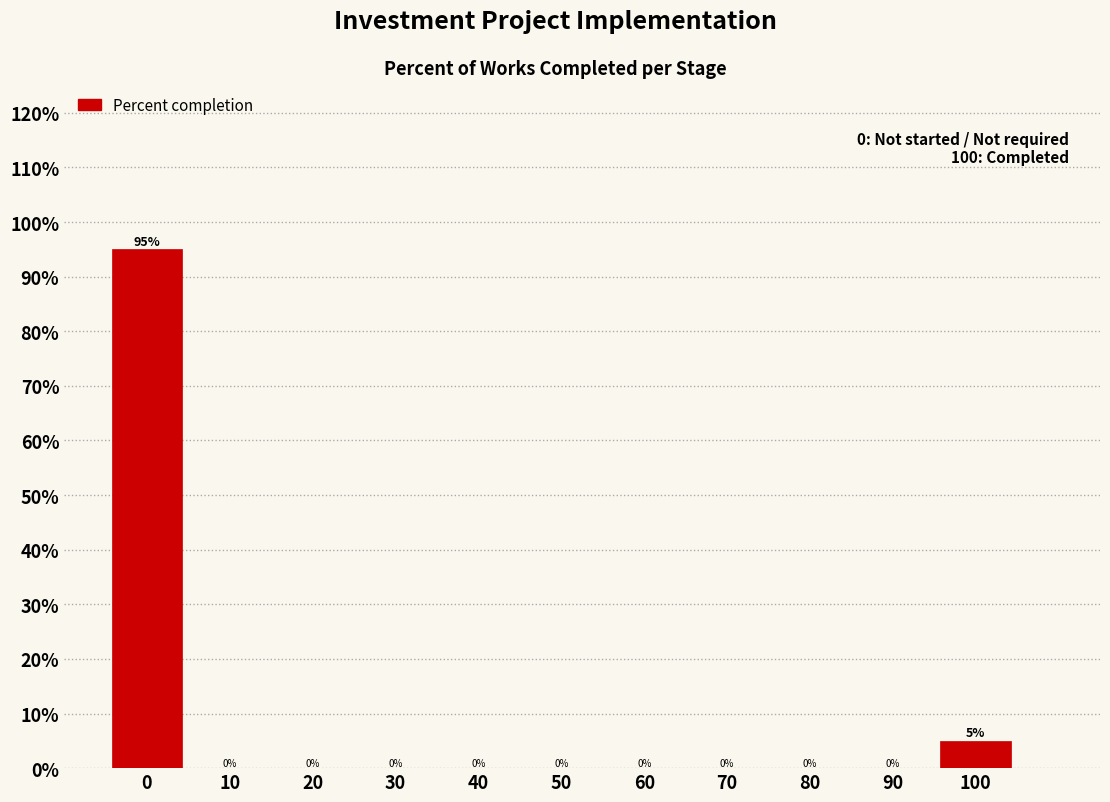

Which range on the x-axis has the tallest bar?

-5 to 5